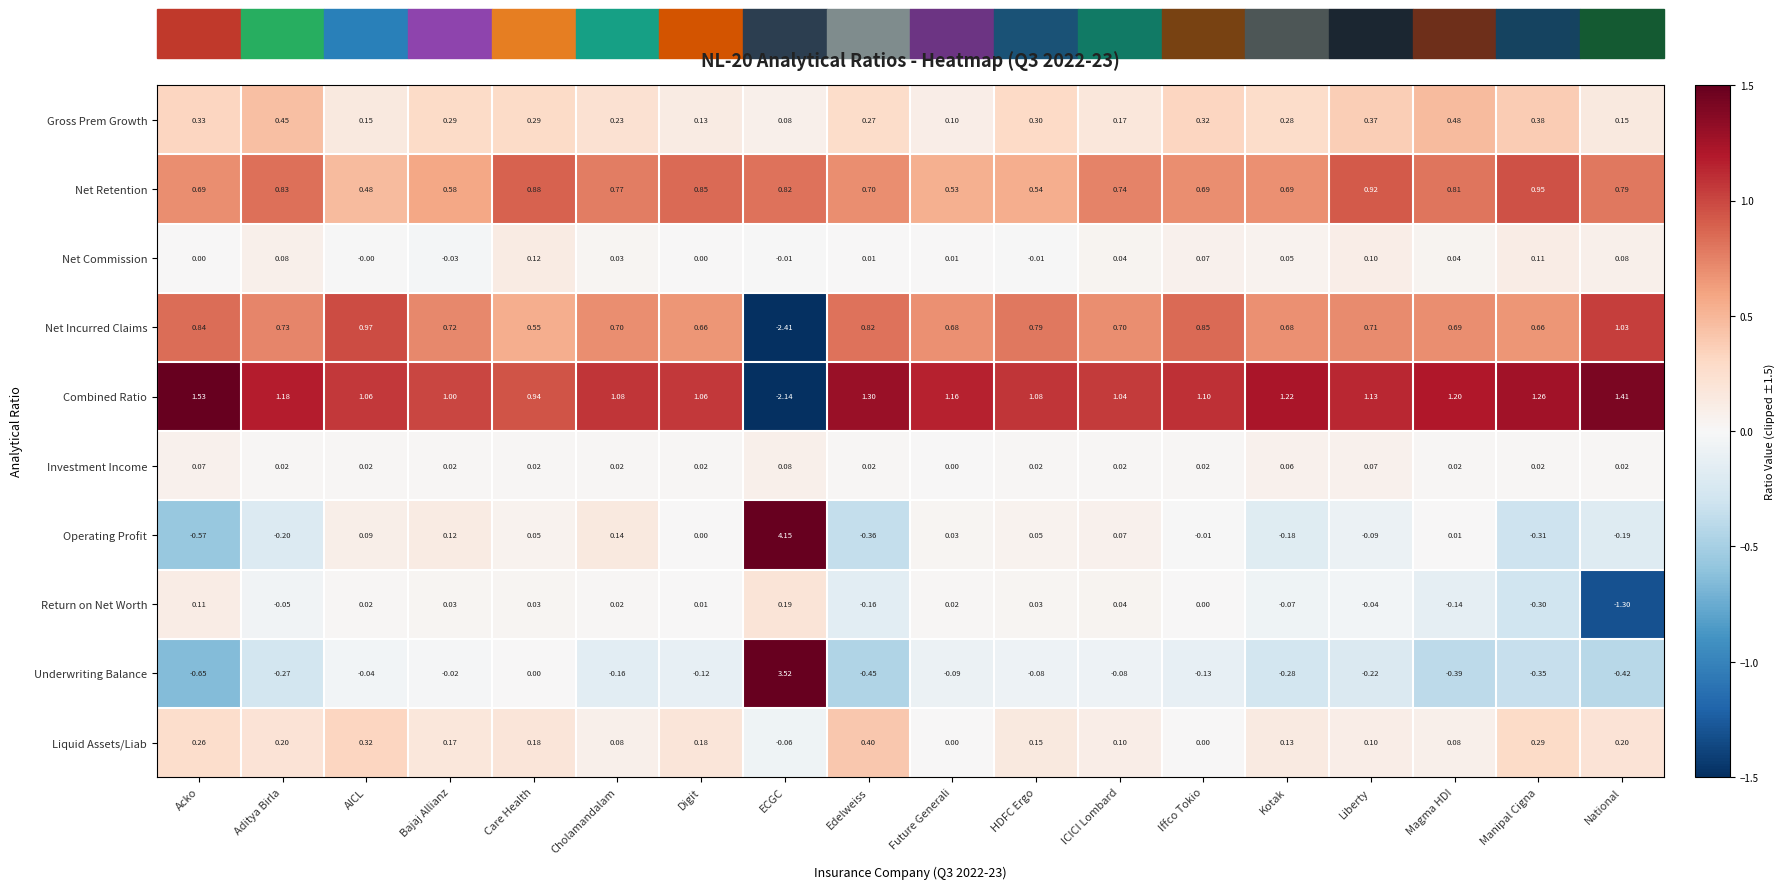

Which series has the largest total across all categories?

Combined Ratio